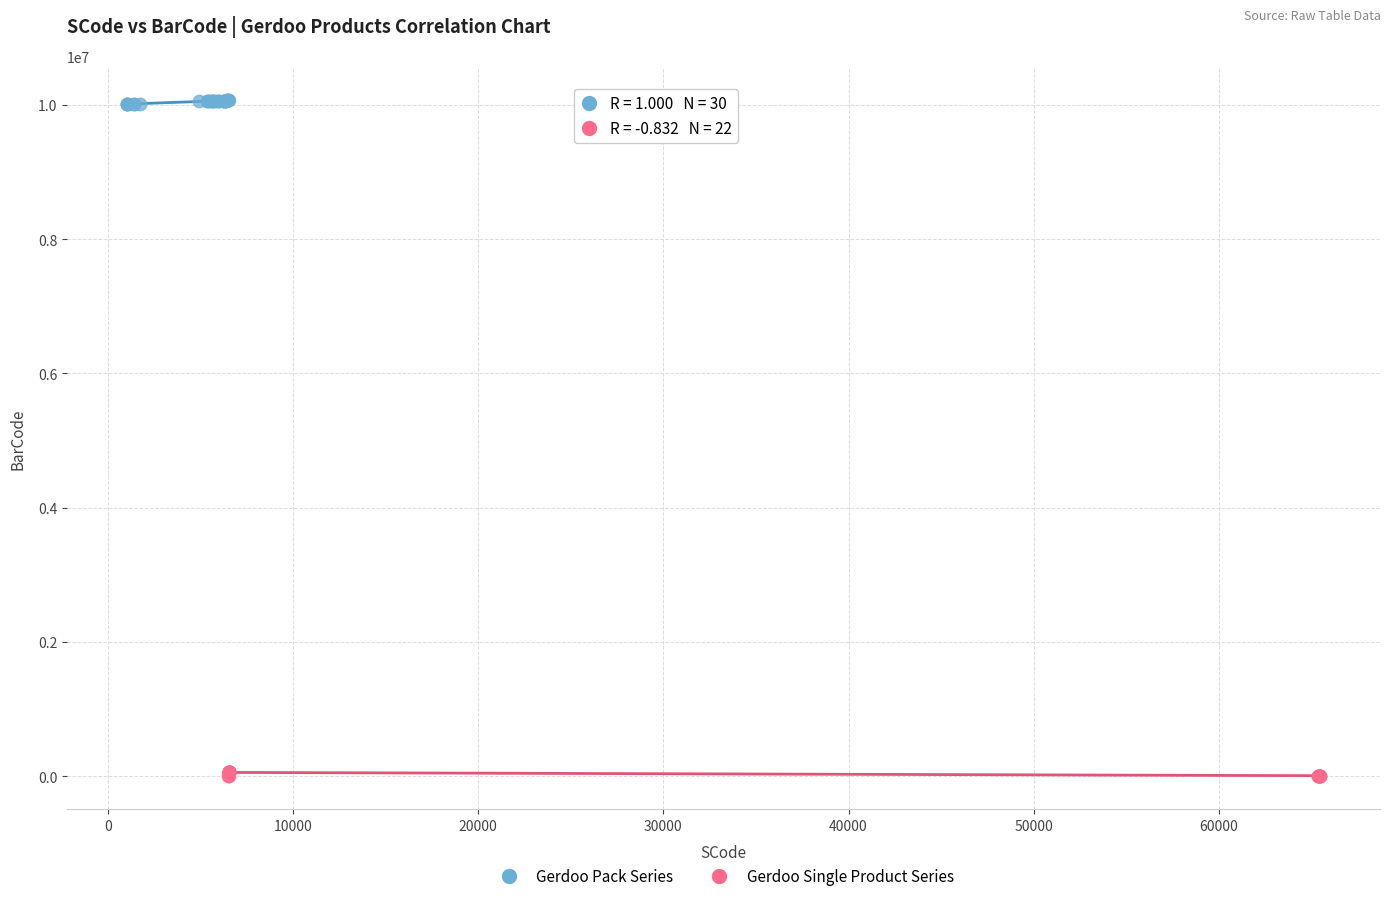

Which series contains the lowest Y value?

Gerdoo Single Product Series